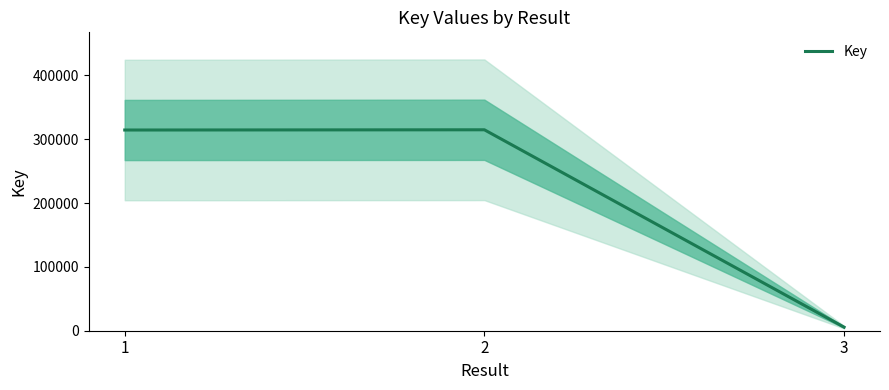

The chart shows a value of 314549 at 1. True or false?

True